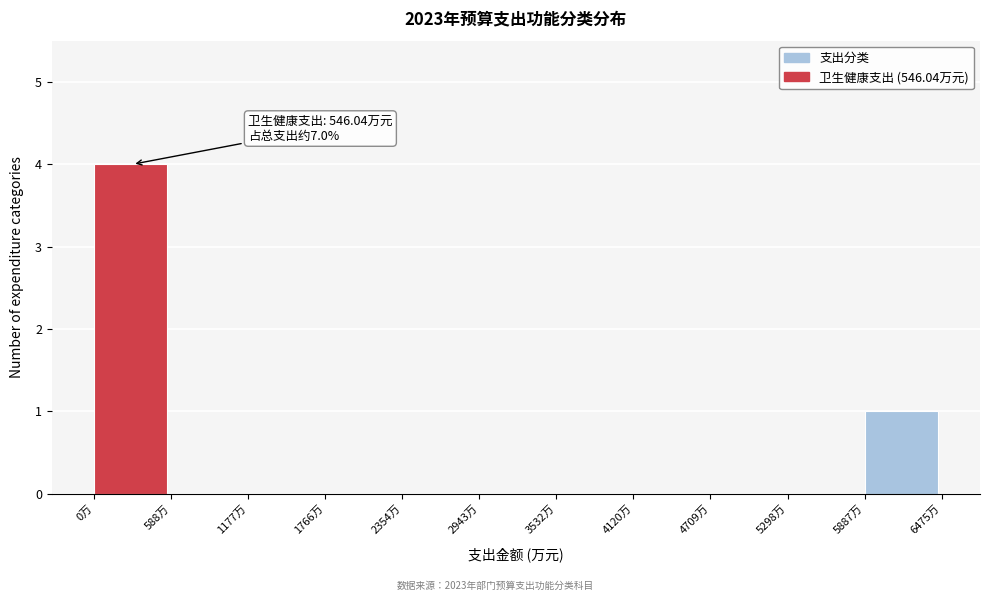

Which range on the x-axis has the tallest bar?

0 to 600